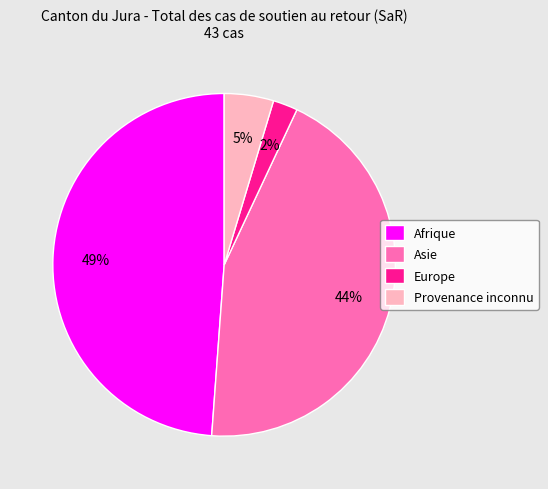

Which has a higher value, Provenance inconnu or Afrique?

Afrique